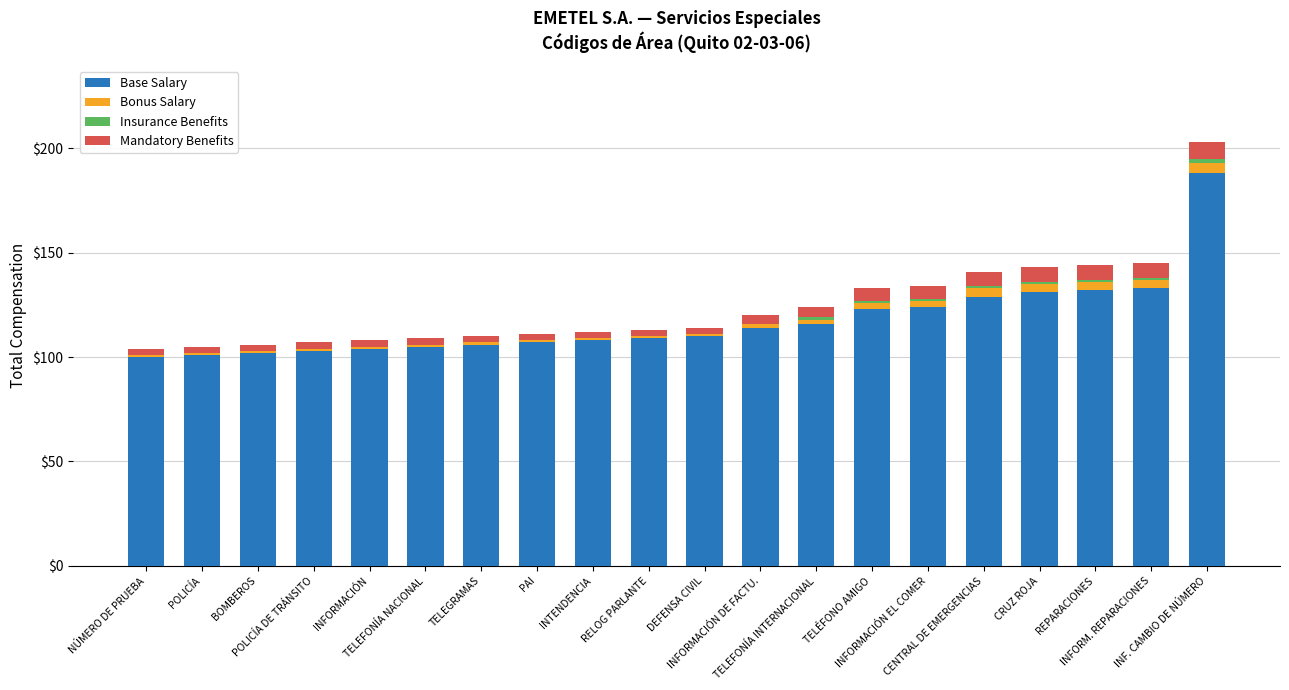

What is the highest value of the Base Salary series?

188